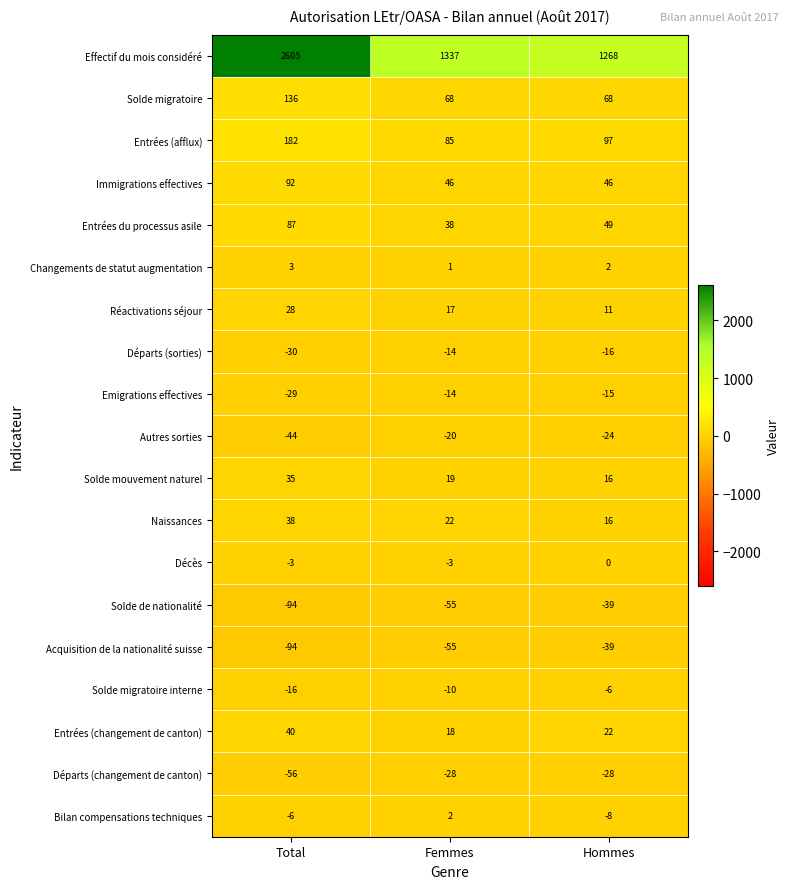

The value of Acquisition de la nationalité suisse at Total is -21. True or false?

False